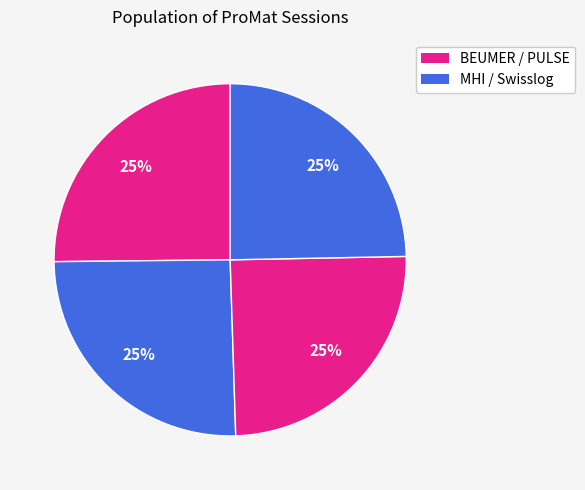

Count the number of slices in the pie.

4